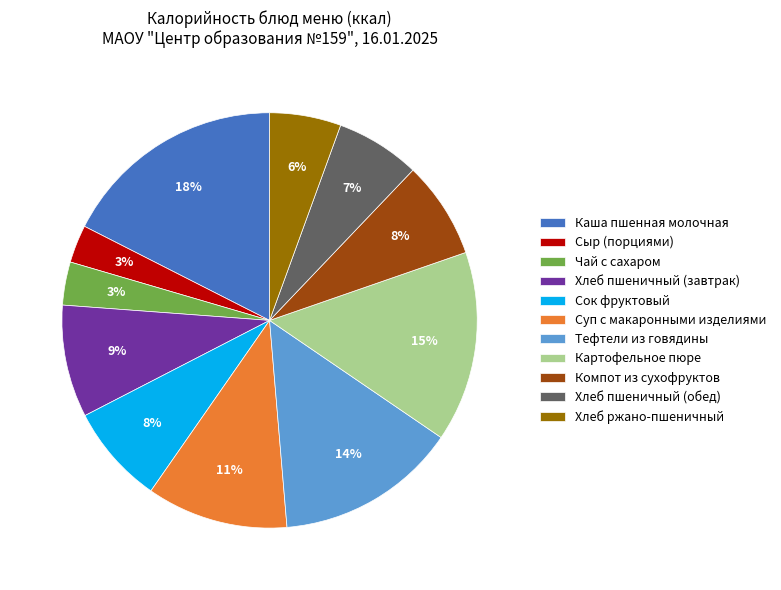

What is the largest slice in the pie chart?

Каша пшенная молочная